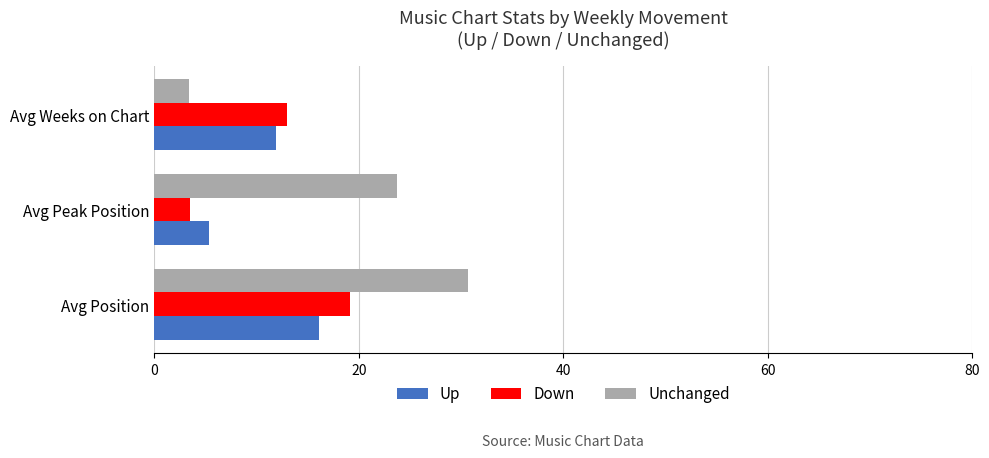

The value of Down at Avg Weeks on Chart is 13.0. True or false?

True